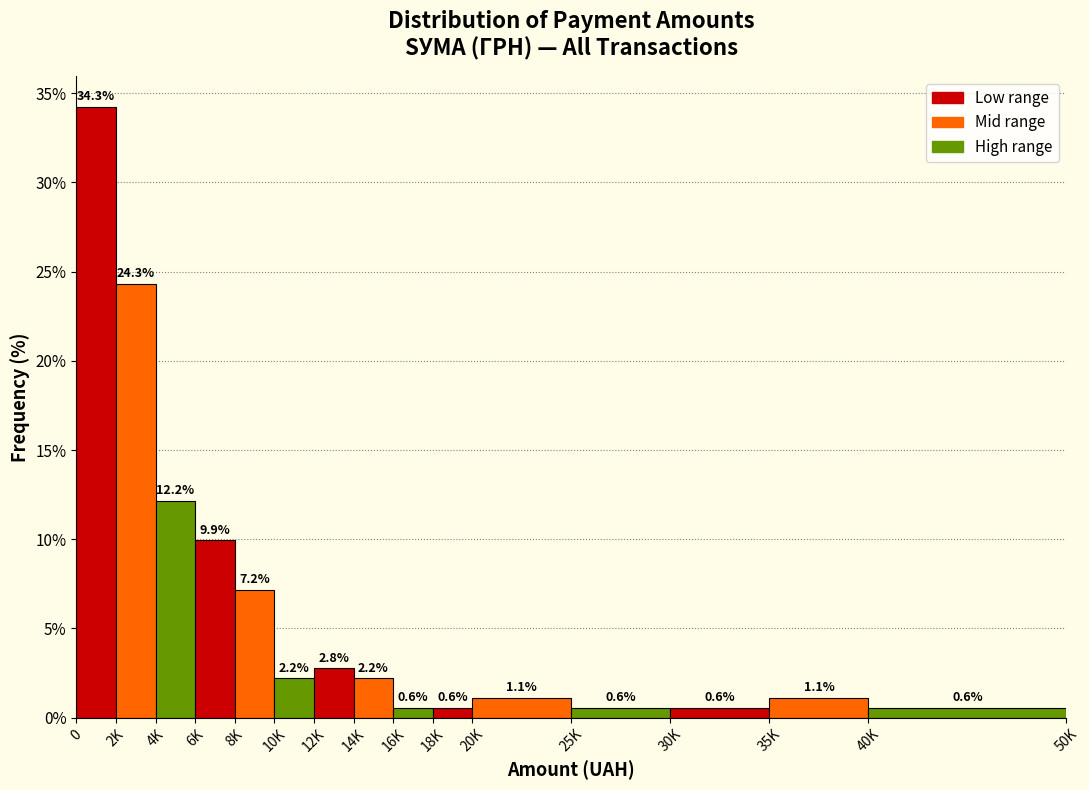

Reading left to right, list all the values displayed in this chart.

34.3	24.3	12.2	9.9	7.2	2.2	2.8	2.2	0.6	0.6	1.1	0.6	0.6	1.1	0.6